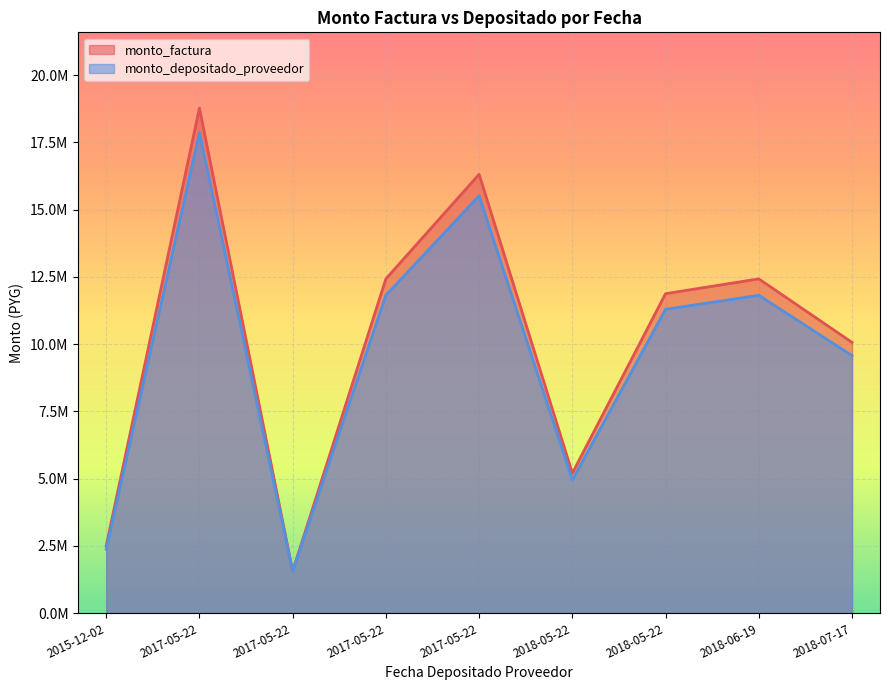

Does the chart display data point markers on the line(s)?

No